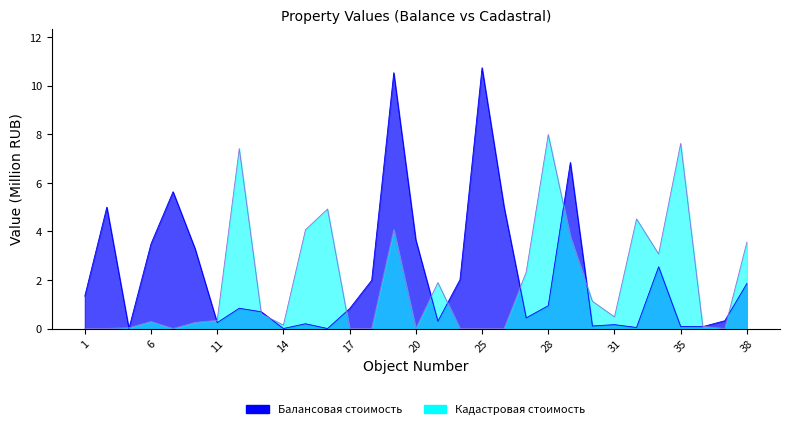

What is the value of the Балансовая стоимость point at the 5th from the left?

5.6